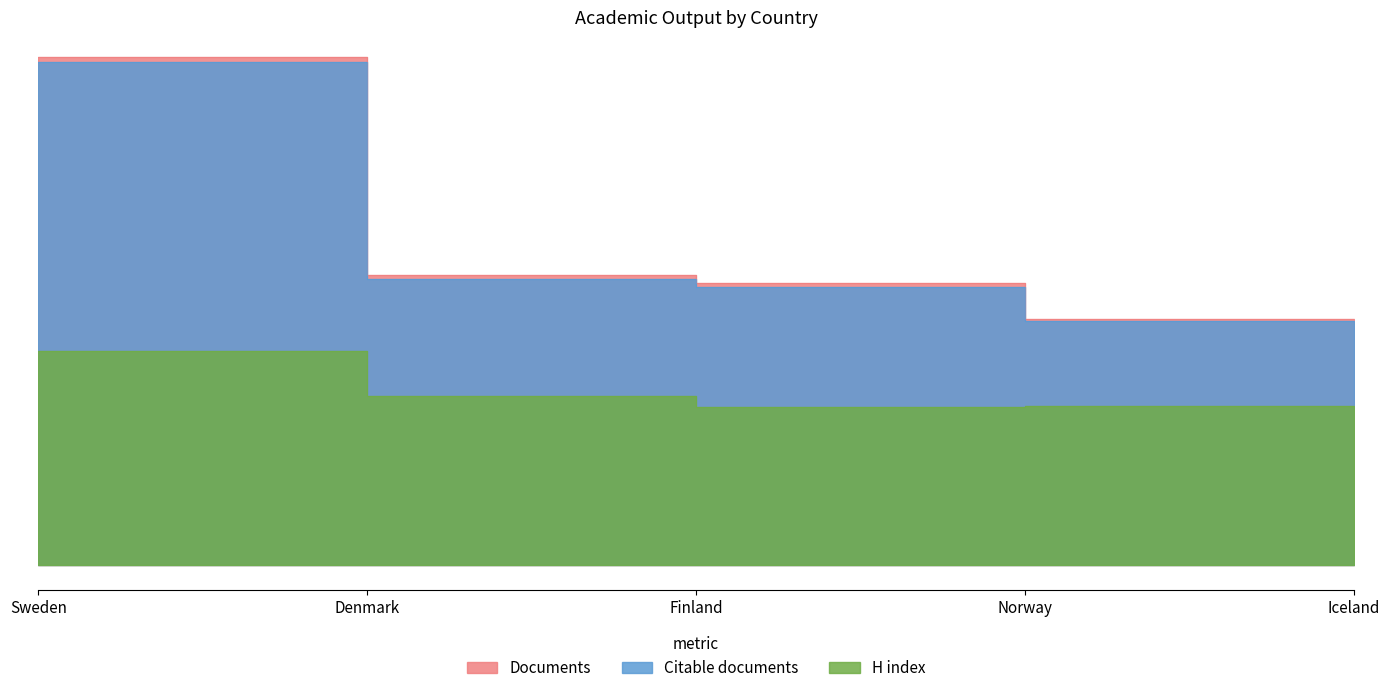

Which label corresponds to the largest value in the chart?

Sweden